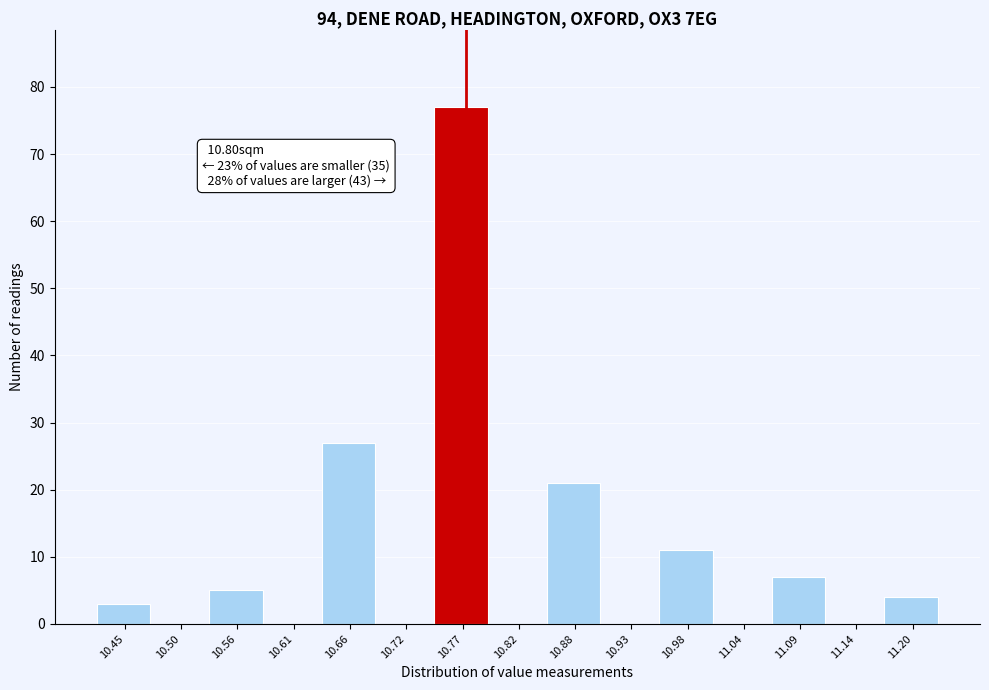

Reading left to right, what are all the values shown in this chart?

10.45=3	10.50=0	10.56=5	10.61=0	10.66=27	10.72=0	10.77=77	10.82=0	10.88=21	10.93=0	10.98=11	11.04=0	11.09=7	11.14=0	11.20=4